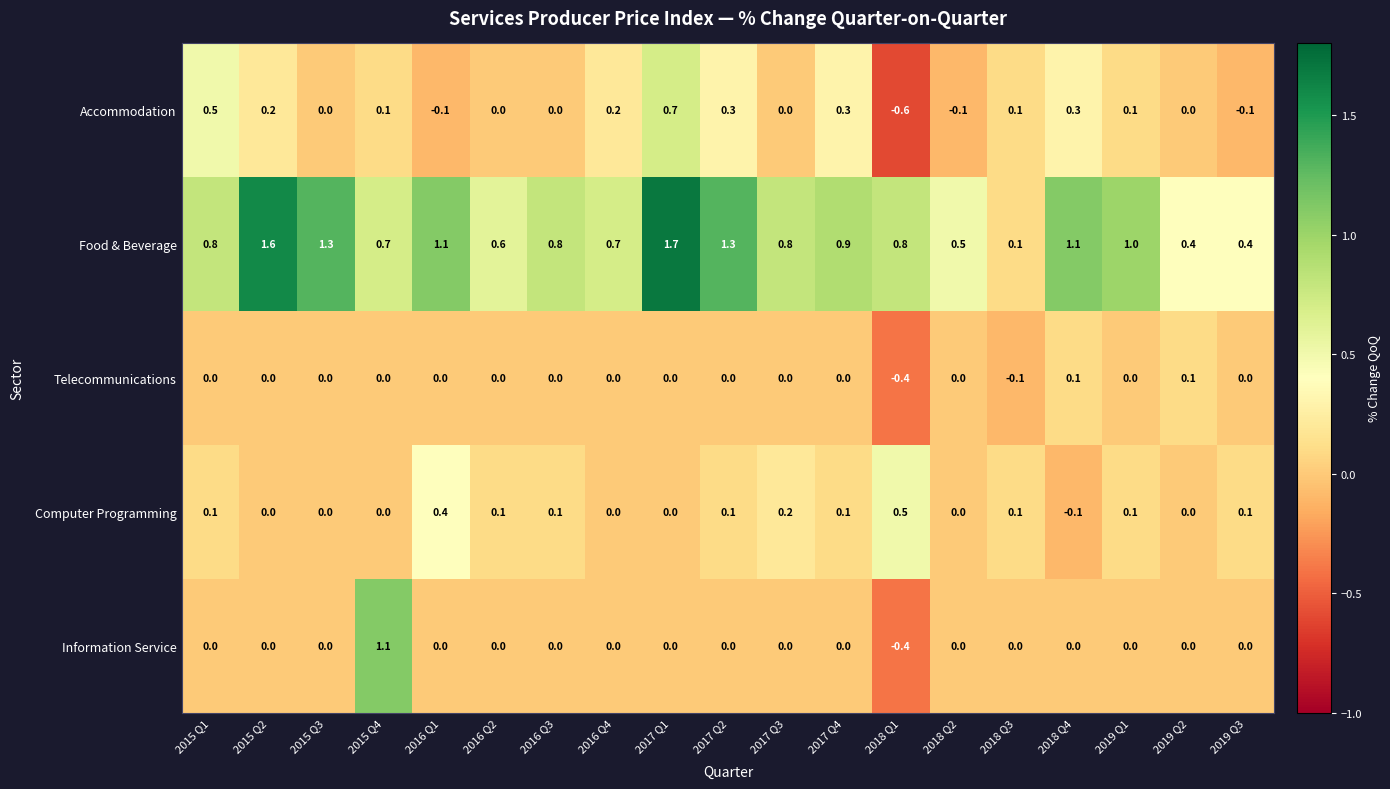

Which series changed the most between 2015 Q1 and 2016 Q3?

Accommodation